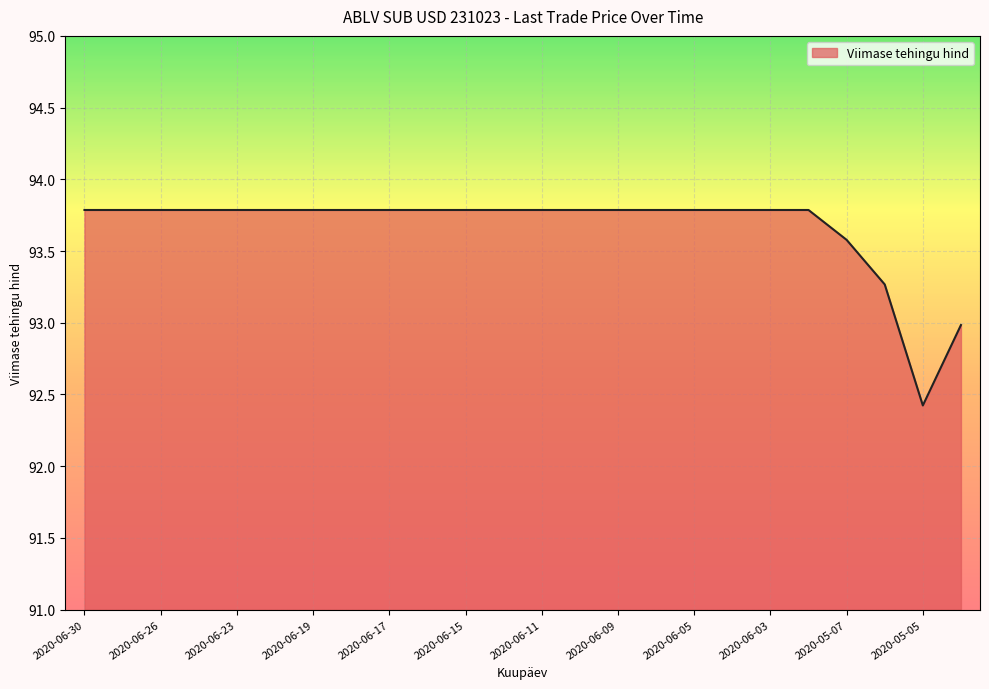

What is the difference between the maximum and minimum values?

1.4